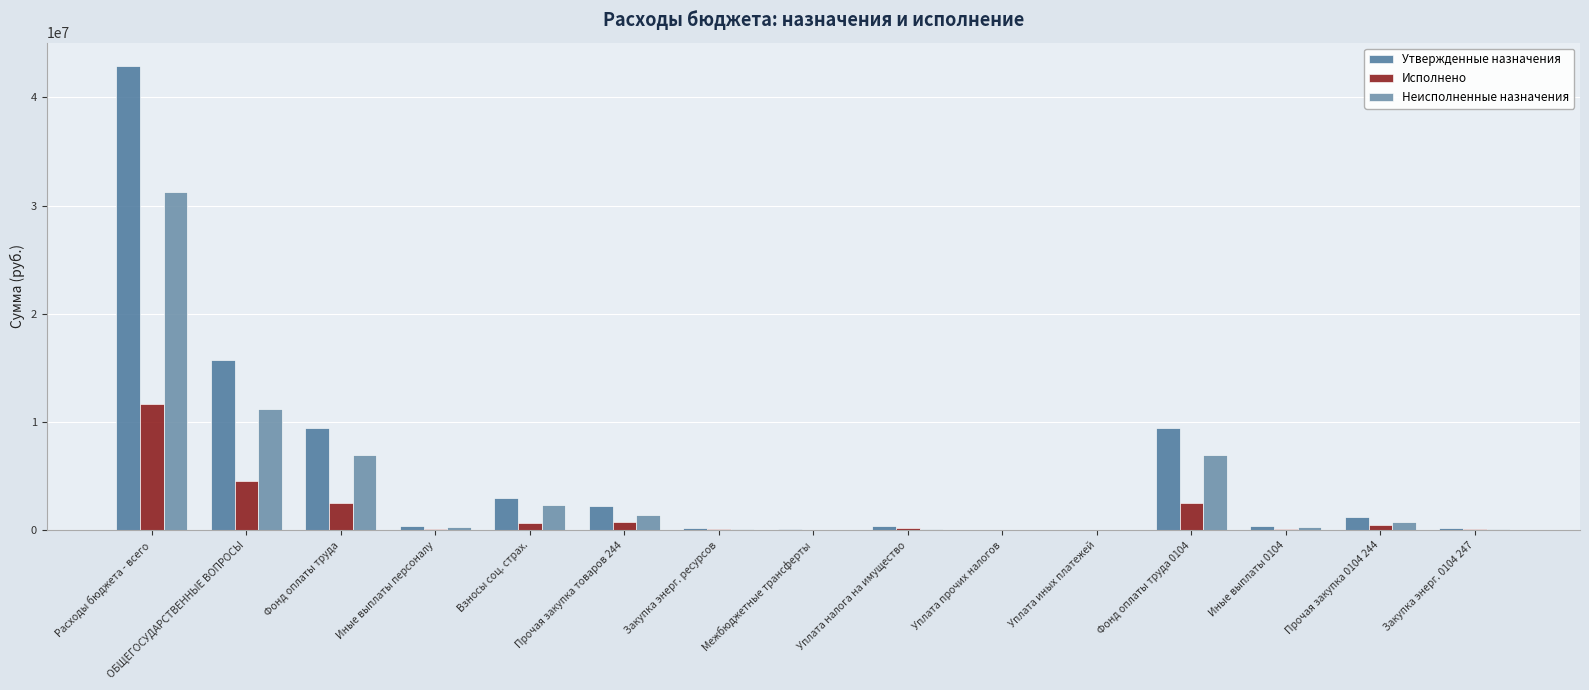

How many distinct data groups are displayed?

3